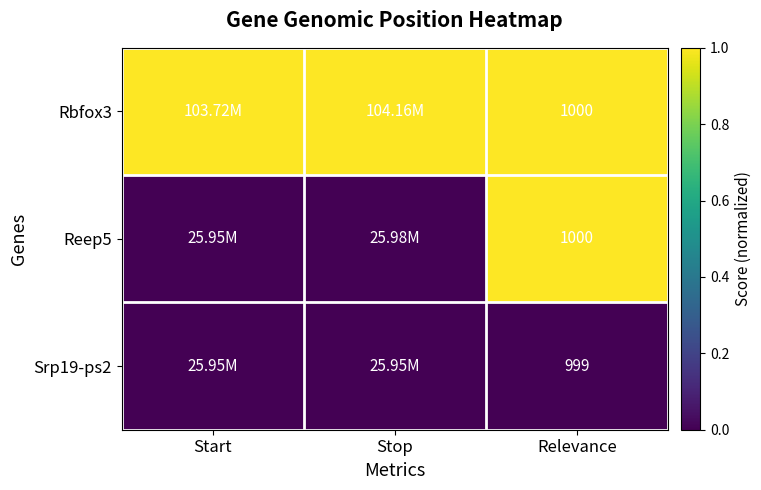

The Rbfox3 series shows 0.7 at Start. True or false?

False